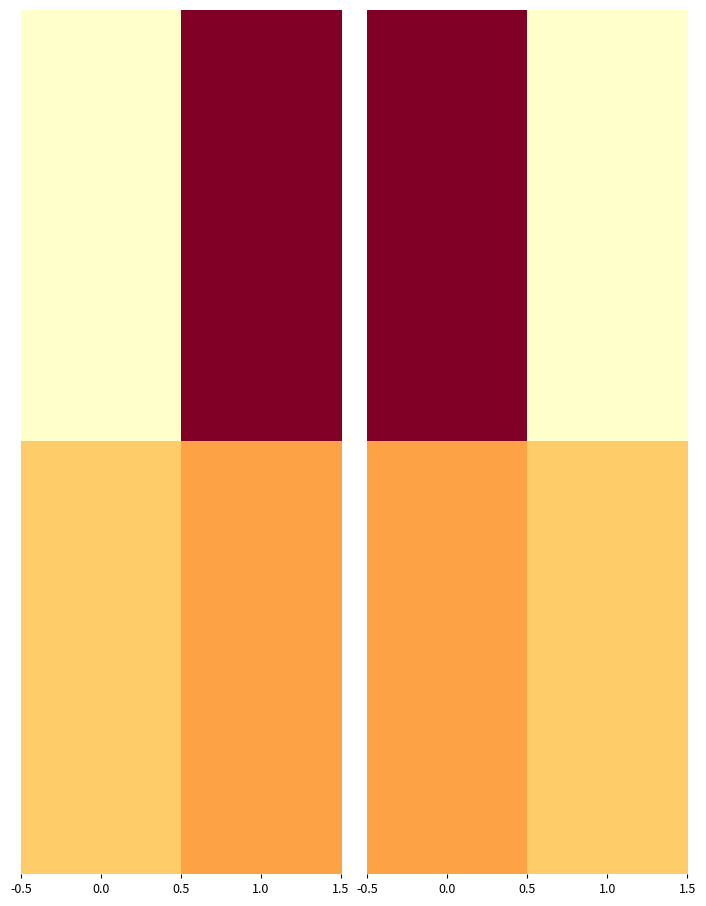

Is it true that d0f6cbcc46449dd9e90f50b0d0f6d693f949918 equals 6 at 1?

True